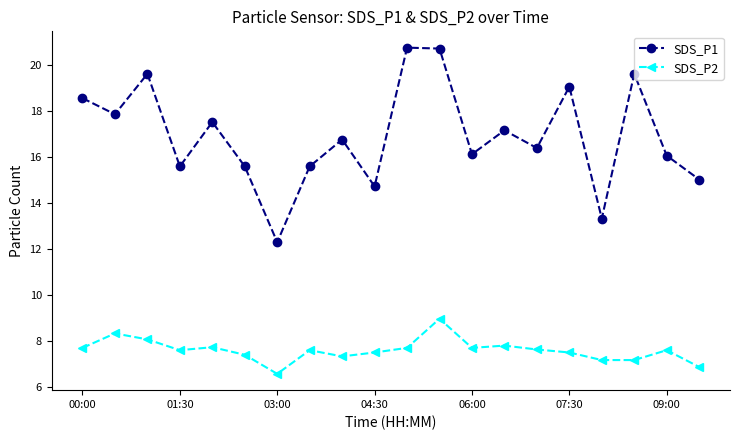

What are all the series names shown in the legend?

SDS_P1, SDS_P2